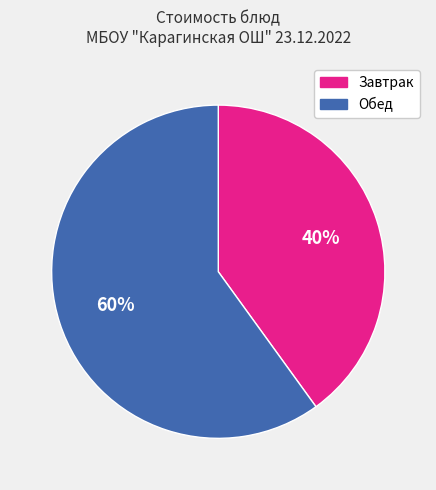

To the nearest percent, what is the average slice percentage?

50%